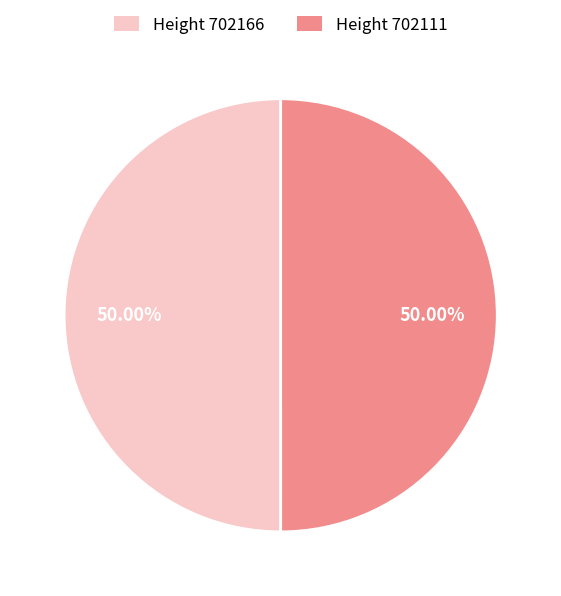

Combined, do Height 702166 and Height 702111 account for over 50%?

Yes